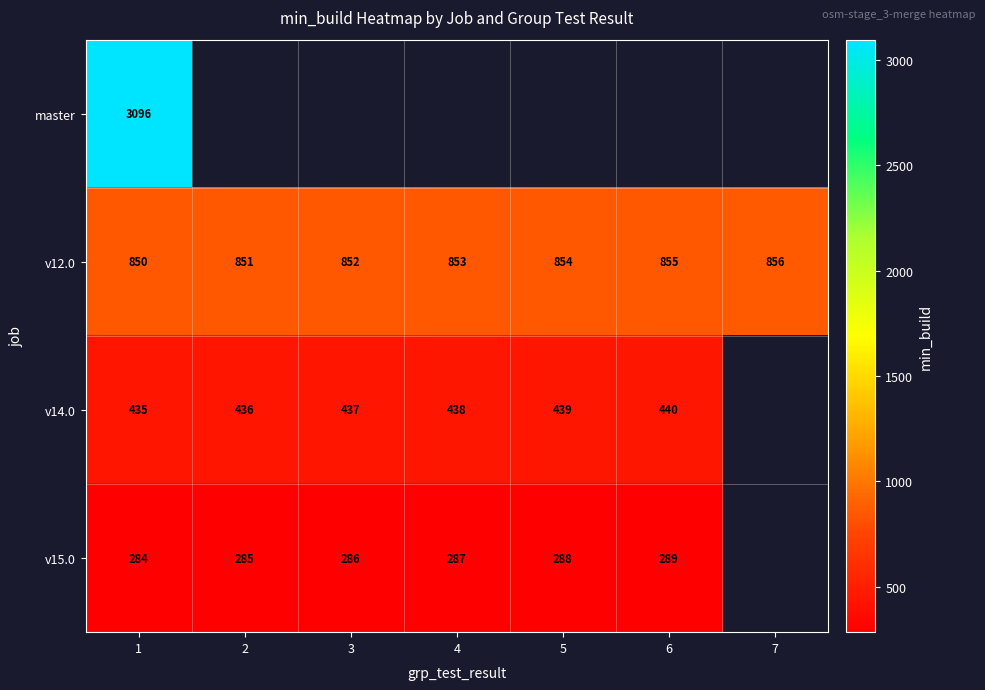

Which category has the highest value in the v12.0 series?

7